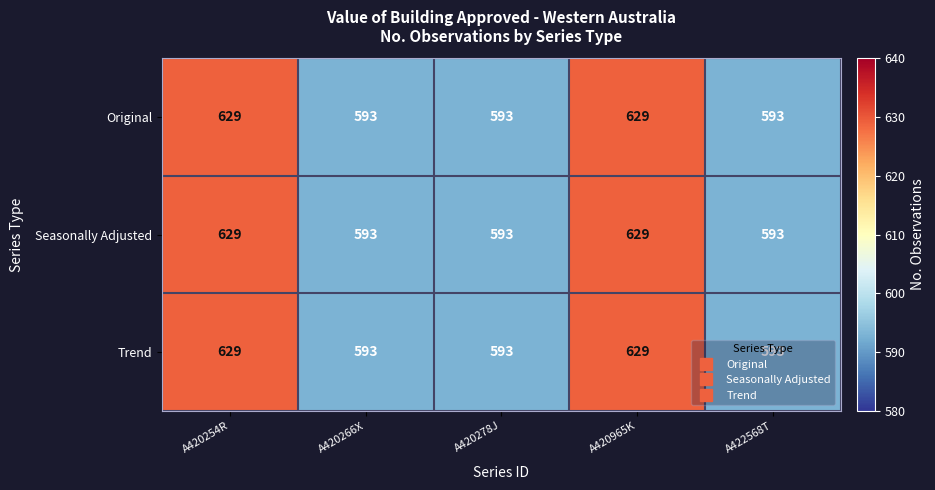

What is the total value across all series at A420965K?

1887